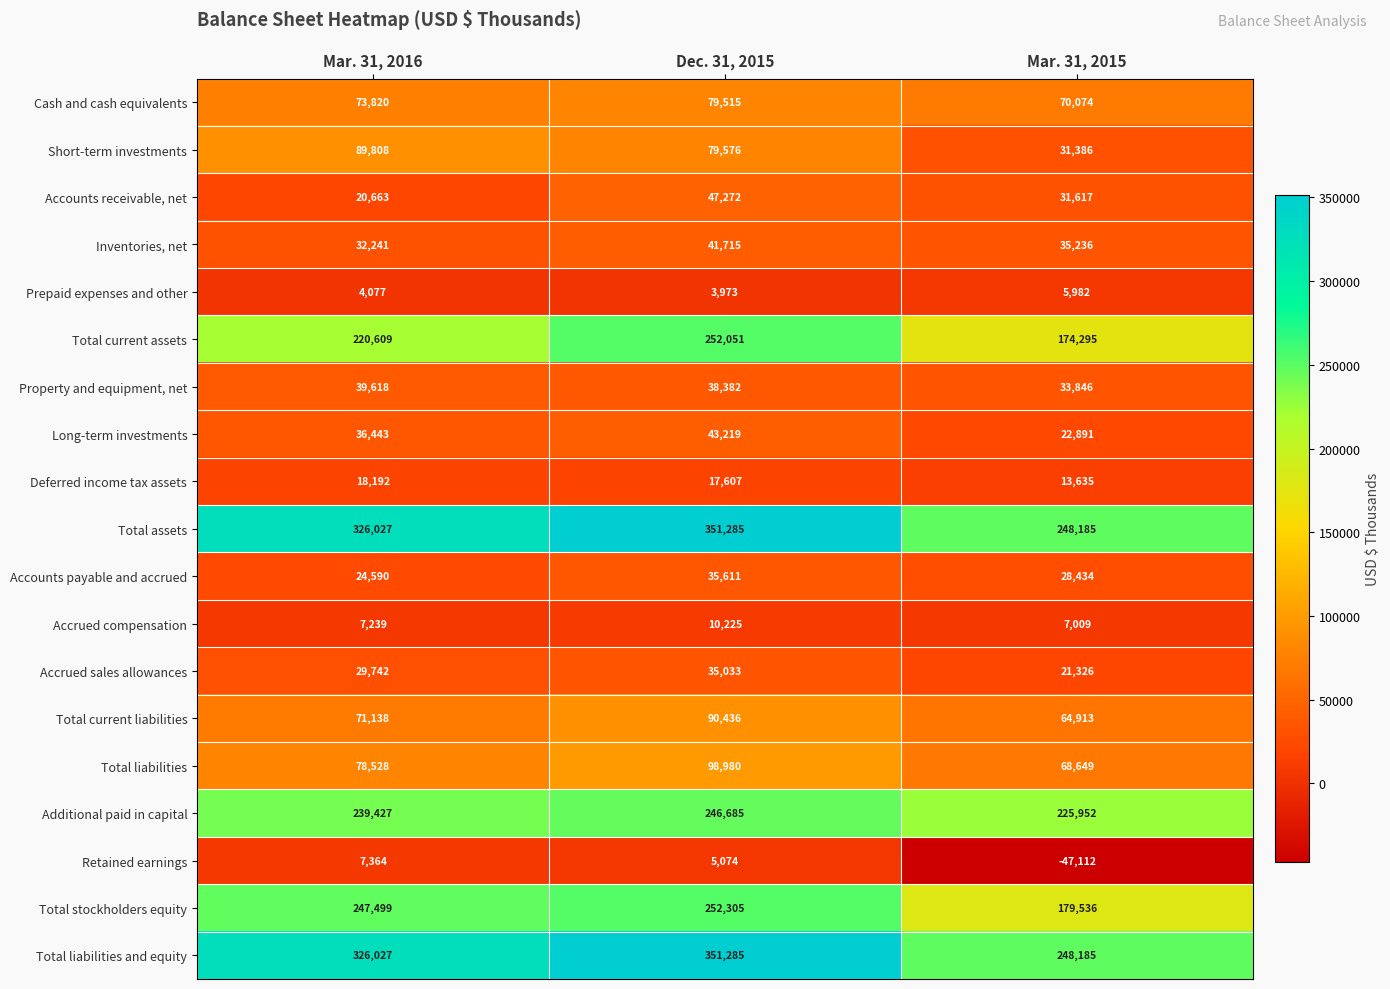

At which label does Property and equipment, net first exceed 38382?

Mar. 31, 2016